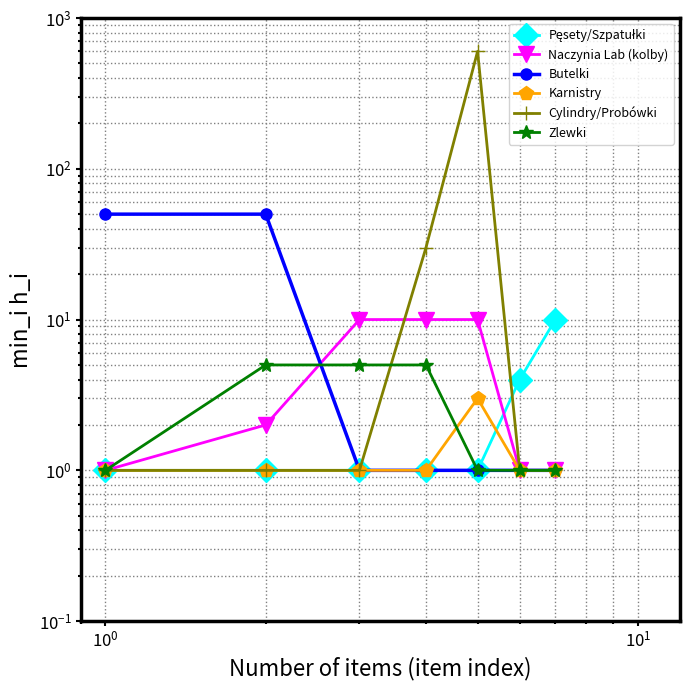

How many lines are shown in the chart?

6